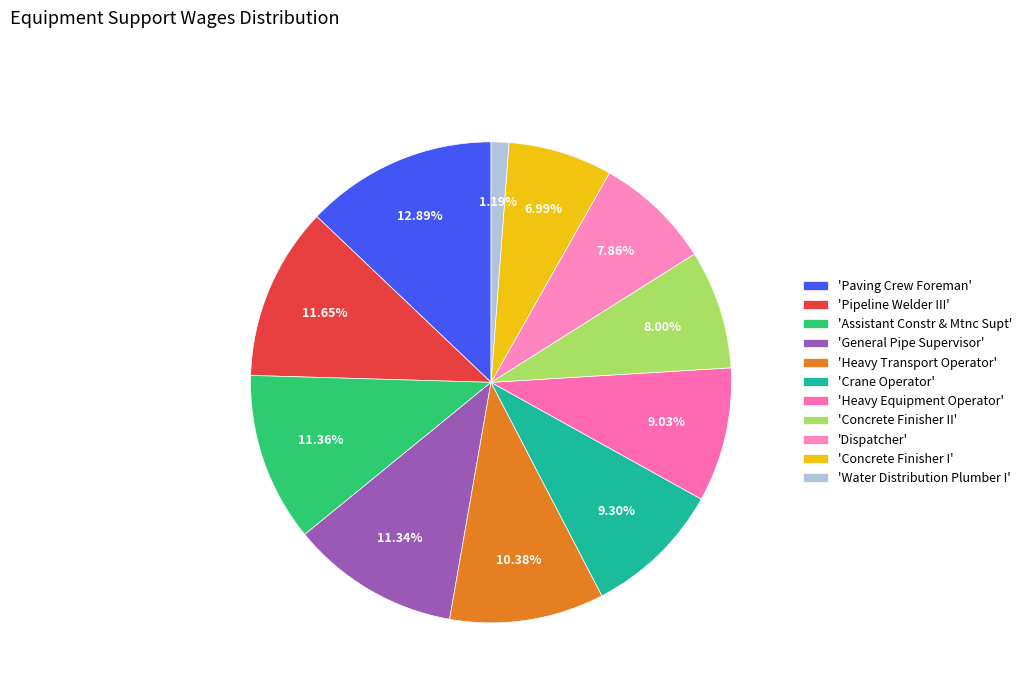

Does any single category account for the majority?

No